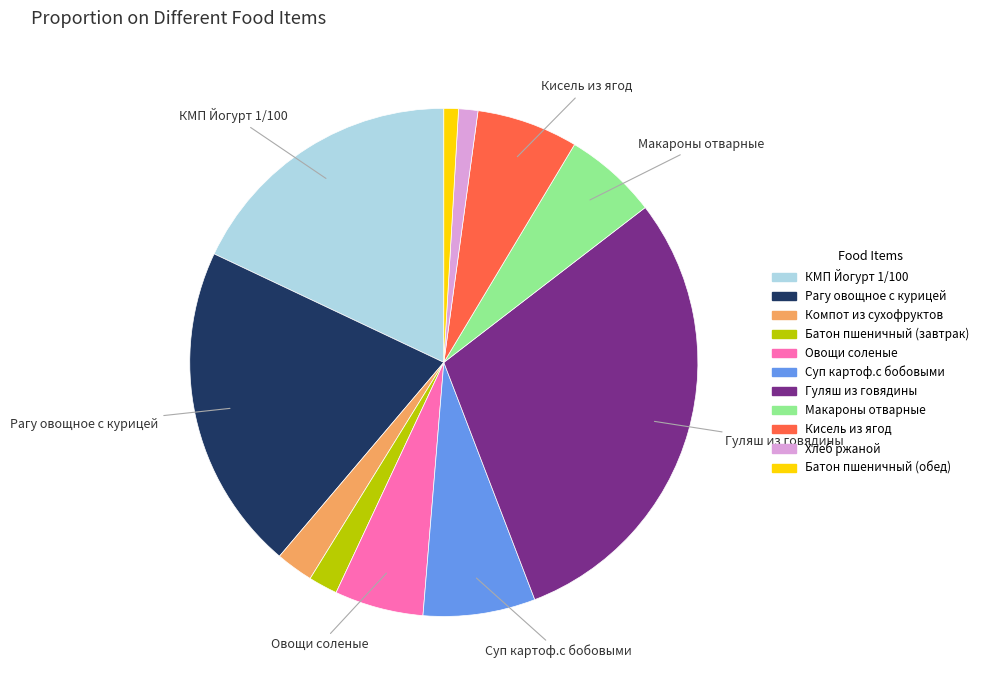

How many segments does this pie chart have?

11